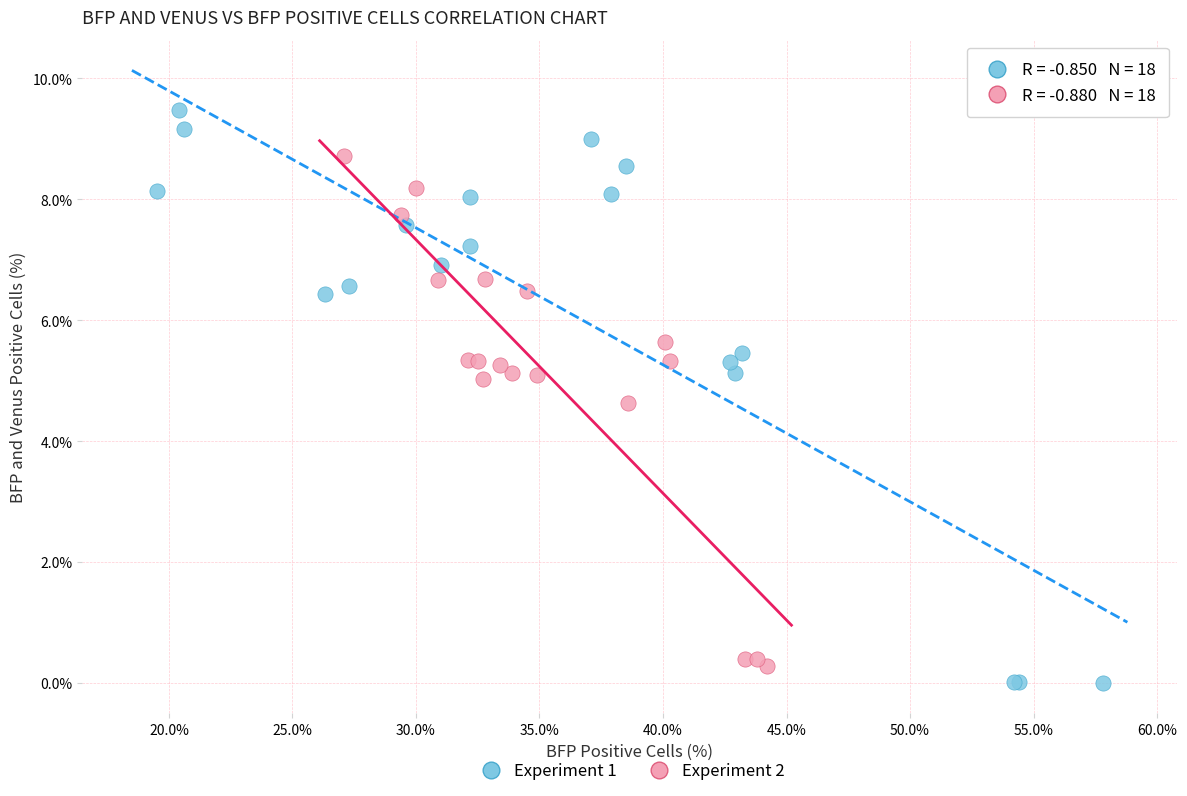

Which series contains the highest Y value?

Experiment 1